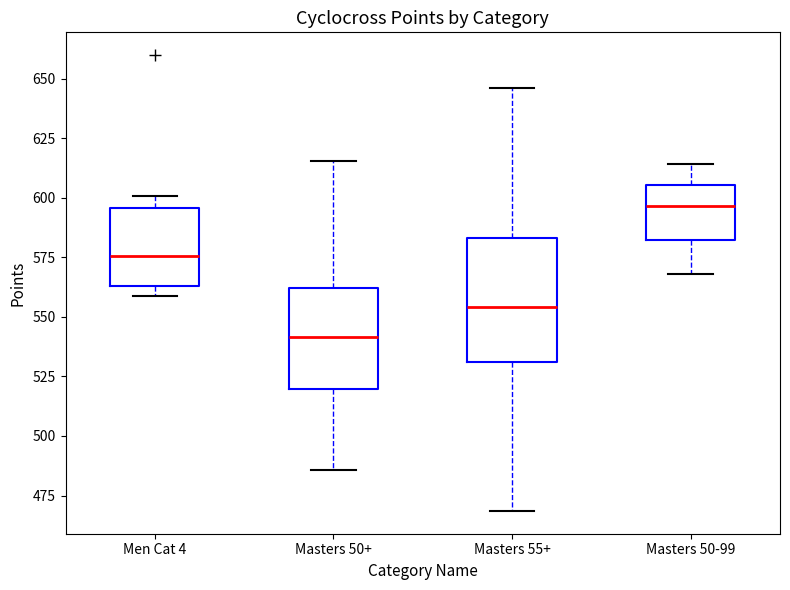

Where is the lower edge of the box for Masters 50+ on the y-axis? The values are not printed on the chart, so give them approximately, as read against the axis.

520